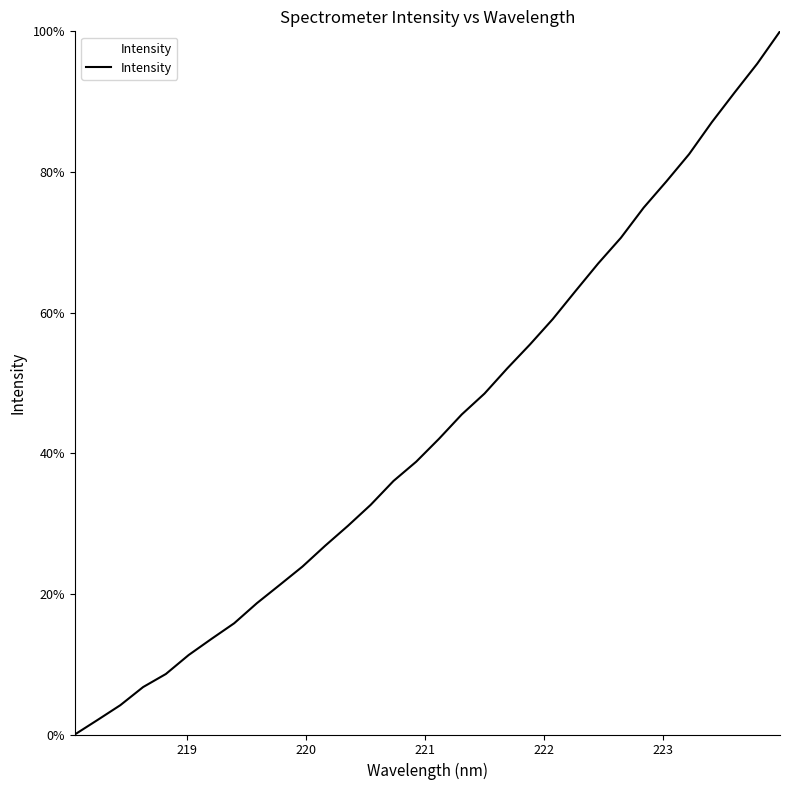

What is the greatest value displayed?

100.0